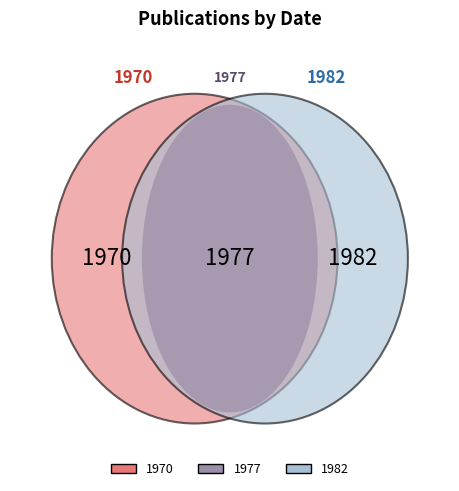

Rank the categories by value from lowest to highest.

1970, 1977, 1982